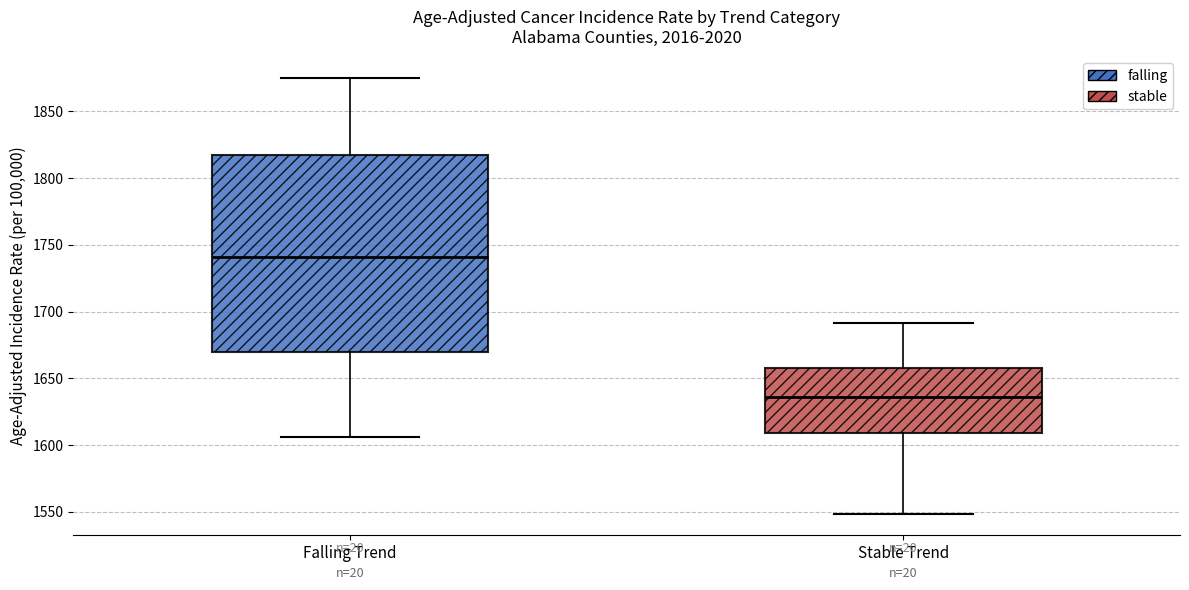

Where does the median line of the box for Stable Trend sit on the y-axis? The values are not printed on the chart, so give them approximately, as read against the axis.

1635